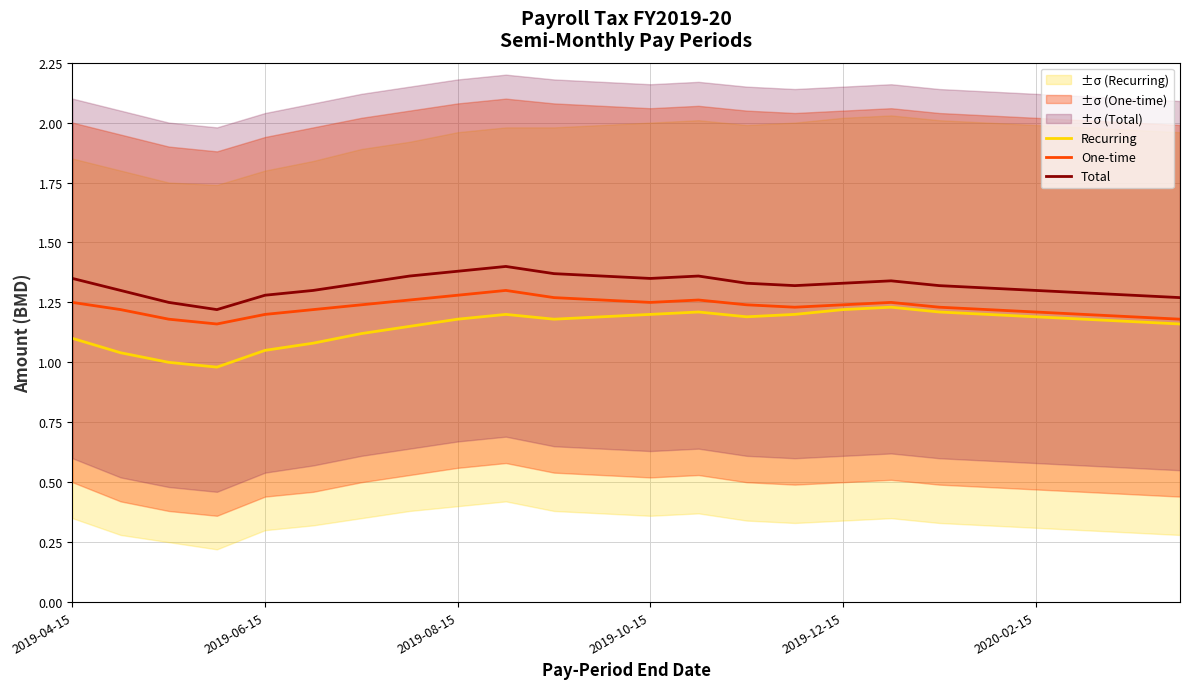

What is the maximum value for Recurring?

1.2